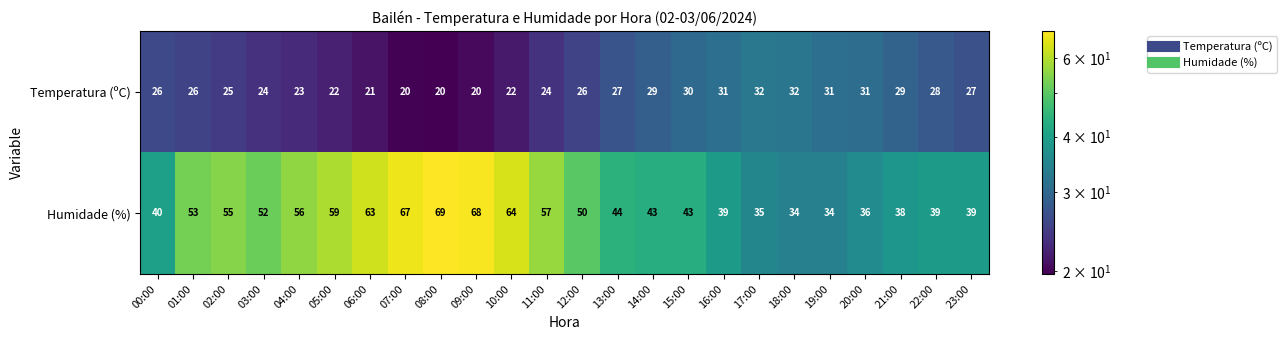

Which series has the largest total across all categories?

Humidade (%)